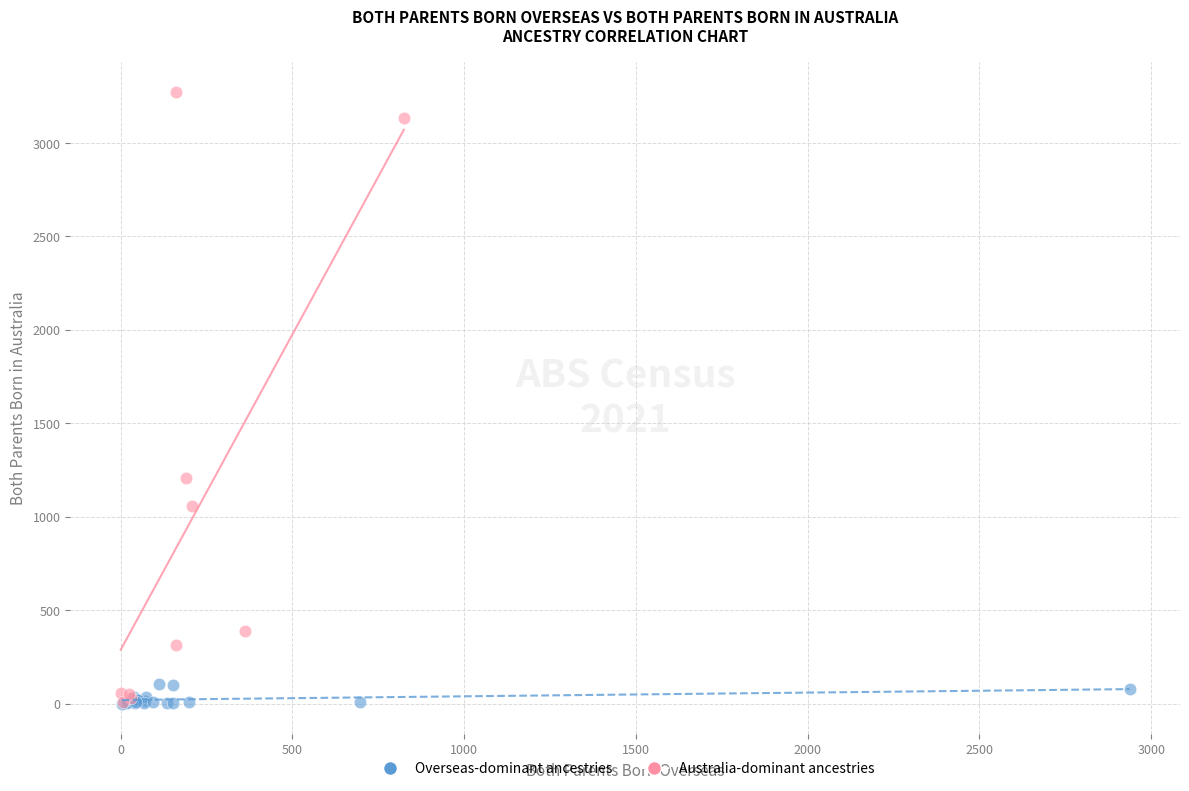

Which series has the widest spread of Y values?

Australia-dominant ancestries